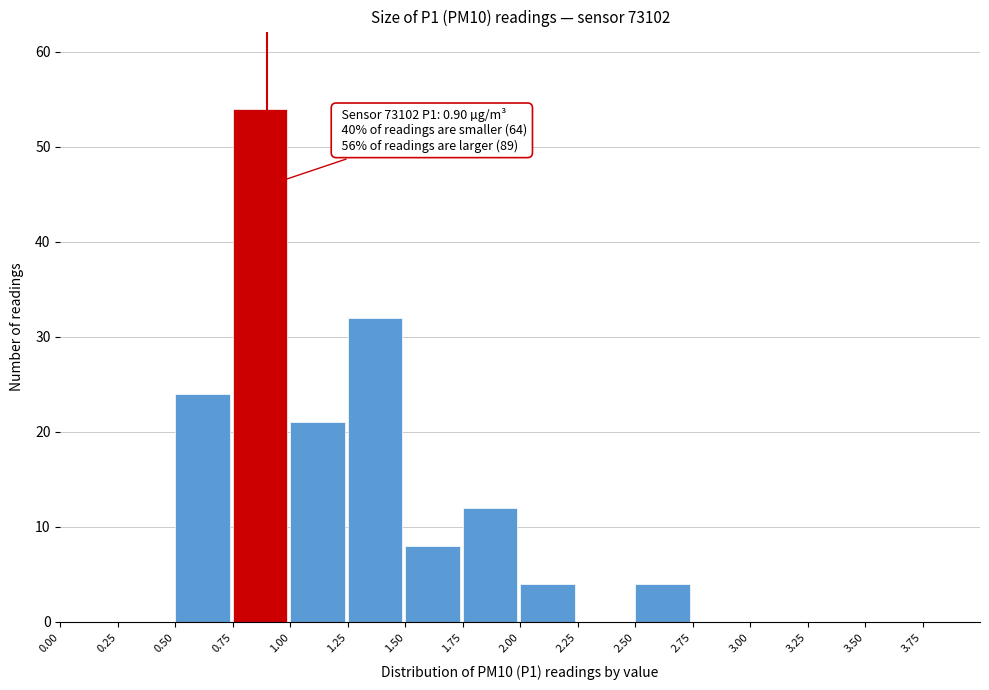

Over which range of the x-axis is the bar tallest?

0.75 to 1.00